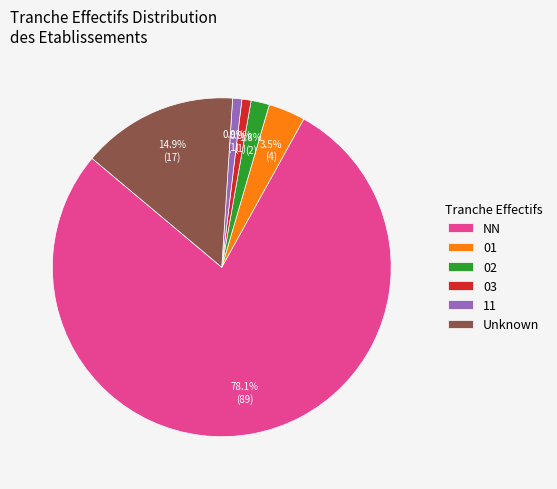

True or false: 03 accounts for 11% of the total.

False